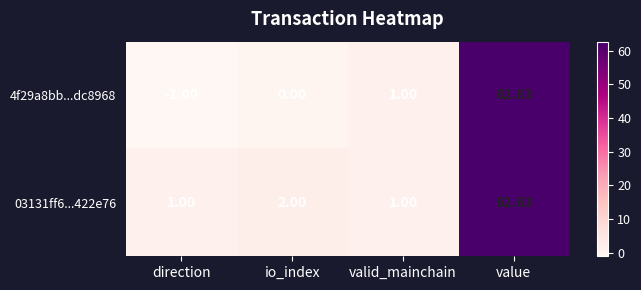

List the series in order of their overall mean, lowest first.

4f29a8bb...dc8968, 03131ff6...422e76